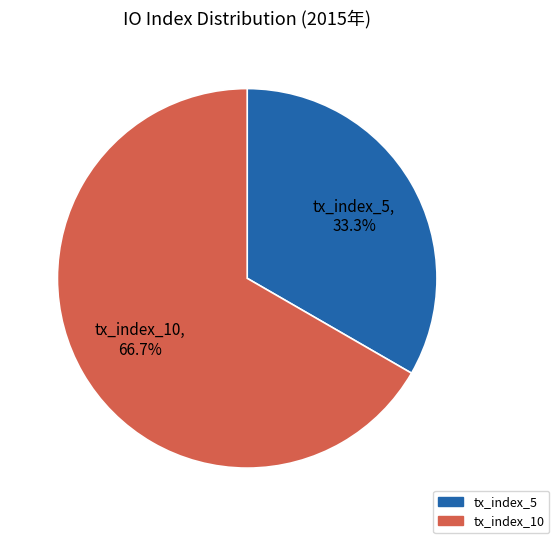

Which category has the biggest portion of the pie?

tx_index_10